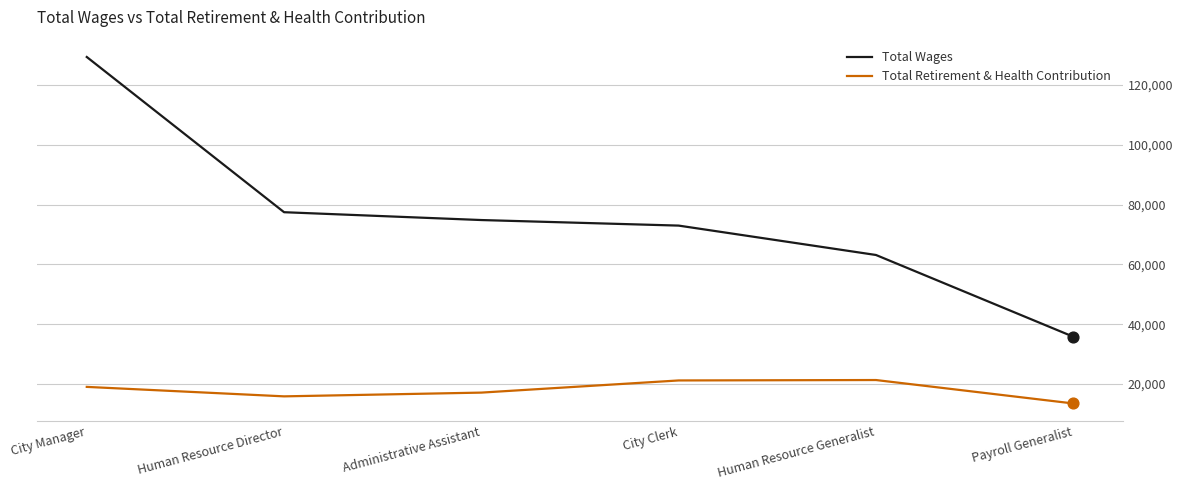

Which series has the largest total across all categories?

Total Wages